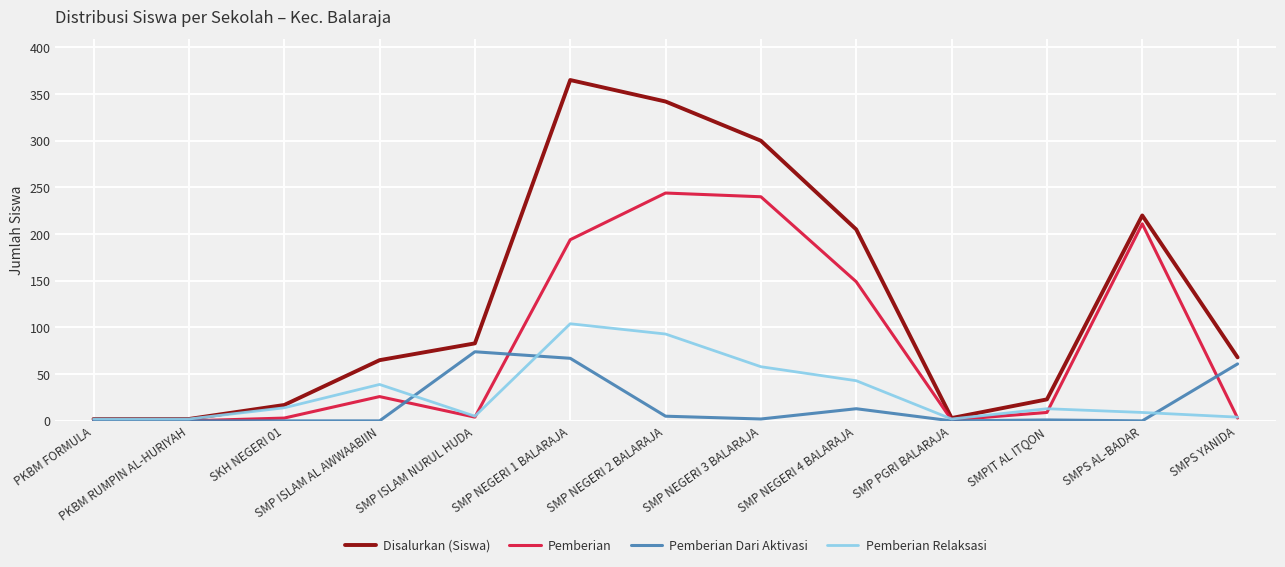

What position from the left is SMPS AL-BADAR?

12